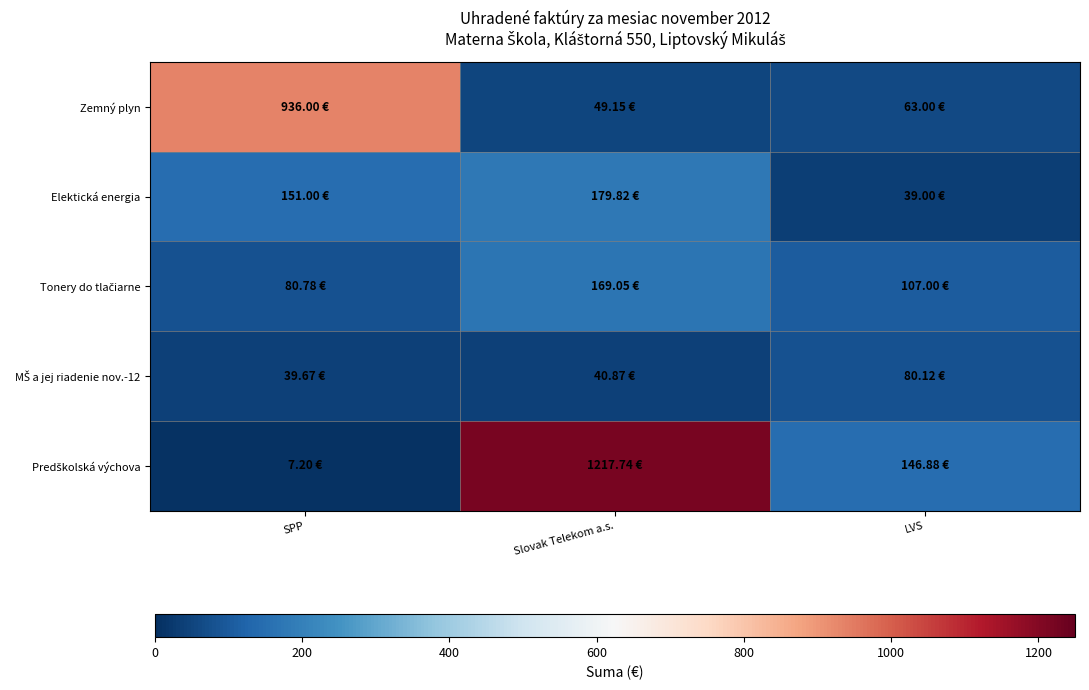

How many series are shown in this chart?

5